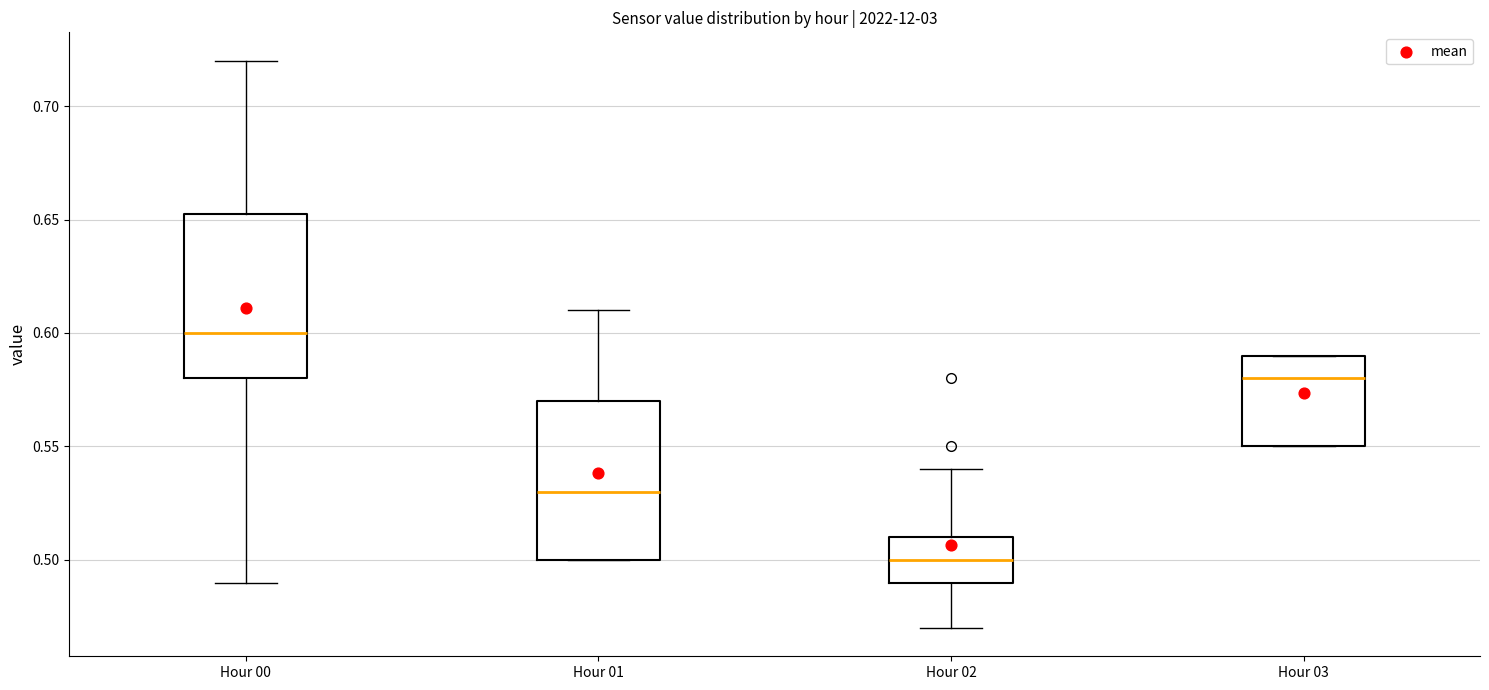

Reading left to right, transcribe this box plot: for each box, give where its median line is, the range the box spans, and where its two whiskers end, as read against the y-axis. The values are not printed on the chart, so give them approximately, as read against the axis.

Hour 00: median 0.600, box 0.580 to 0.655, whiskers 0.490 to 0.720
Hour 01: median 0.530, box 0.500 to 0.570, whiskers 0.500 to 0.610
Hour 02: median 0.500, box 0.490 to 0.510, whiskers 0.470 to 0.540
Hour 03: median 0.580, box 0.550 to 0.590, whiskers 0.550 to 0.590